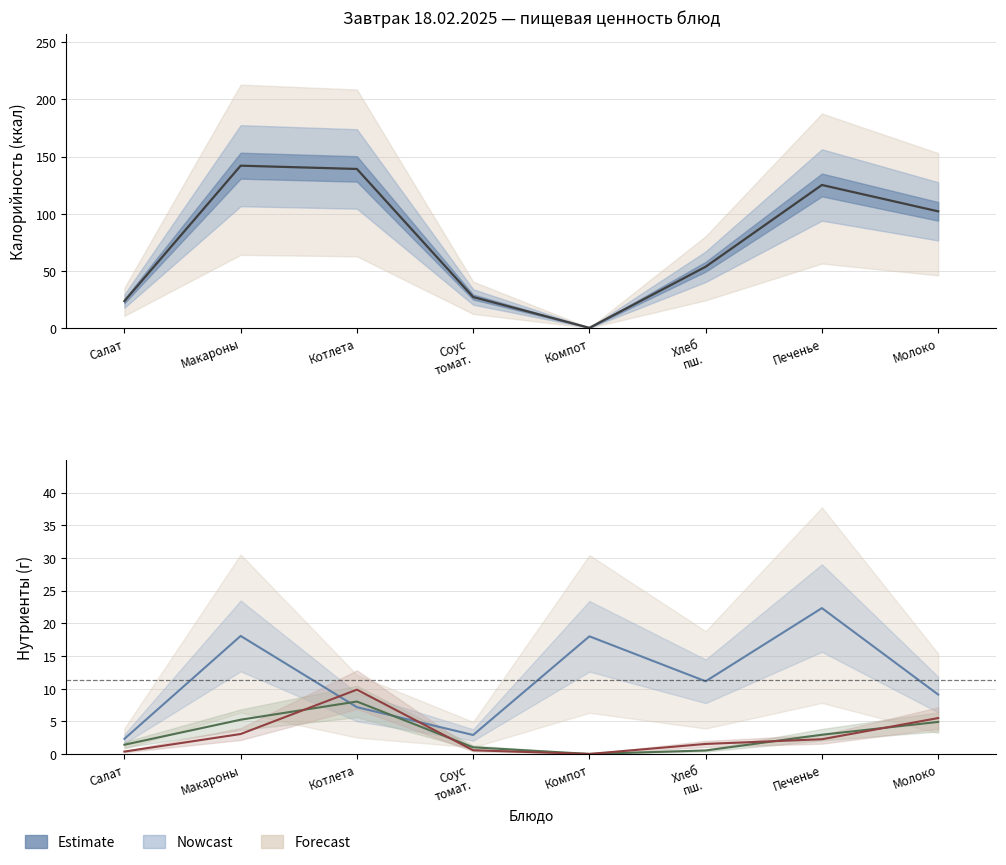

The value of Белки at Молоко is 5.5. True or false?

True